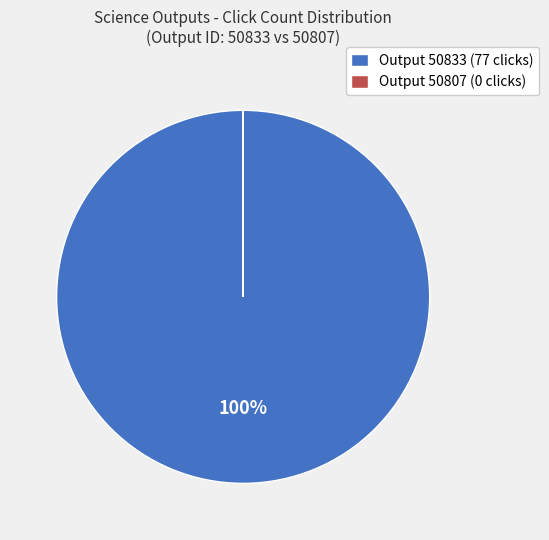

Which category accounts for the majority?

Output 50833 (77 clicks)